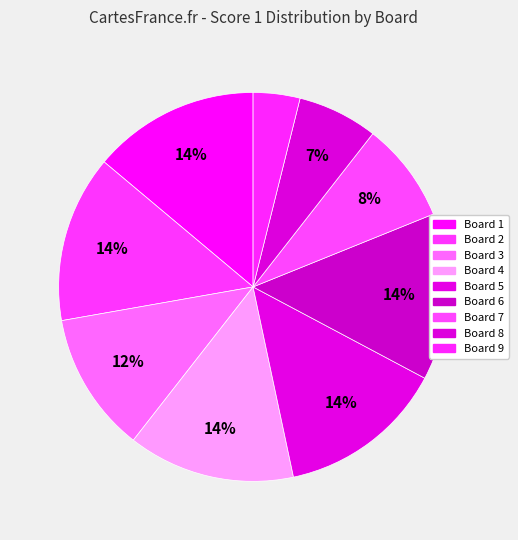

Do Board 1 and Board 3 together represent more than half of the pie?

No